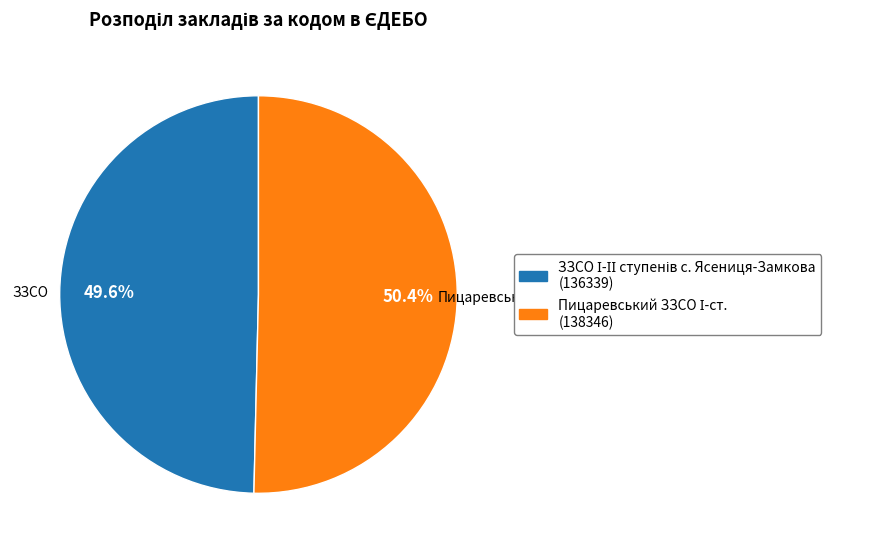

Is there any slice that represents more than half of the pie?

Yes